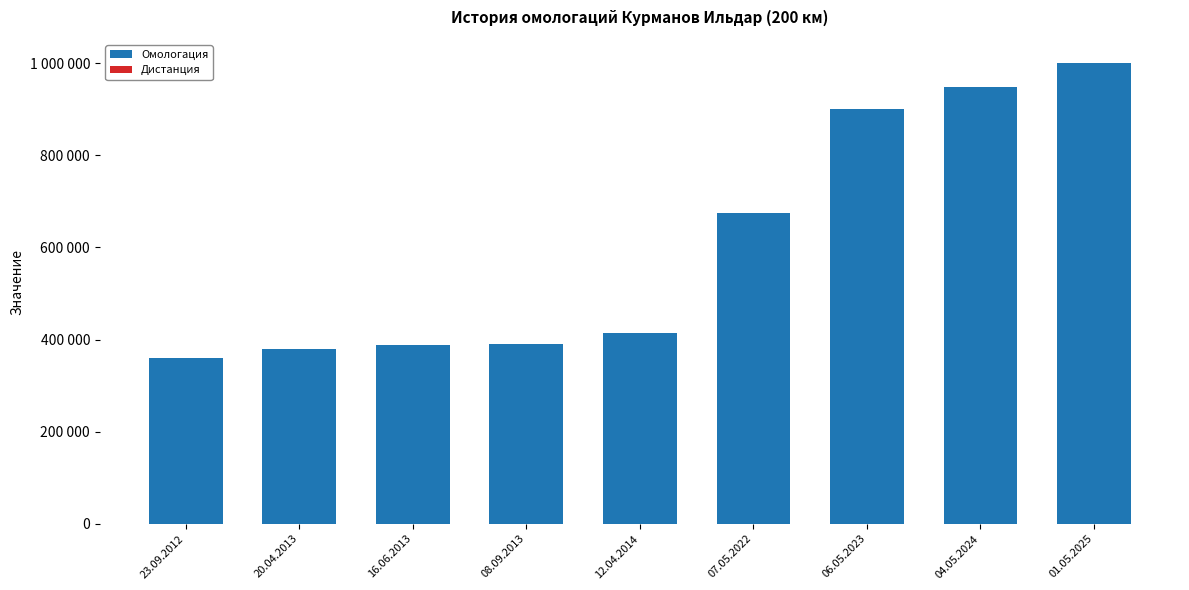

Rank the categories by Омологация value from highest to lowest.

01.05.2025, 04.05.2024, 06.05.2023, 07.05.2022, 12.04.2014, 08.09.2013, 16.06.2013, 20.04.2013, 23.09.2012